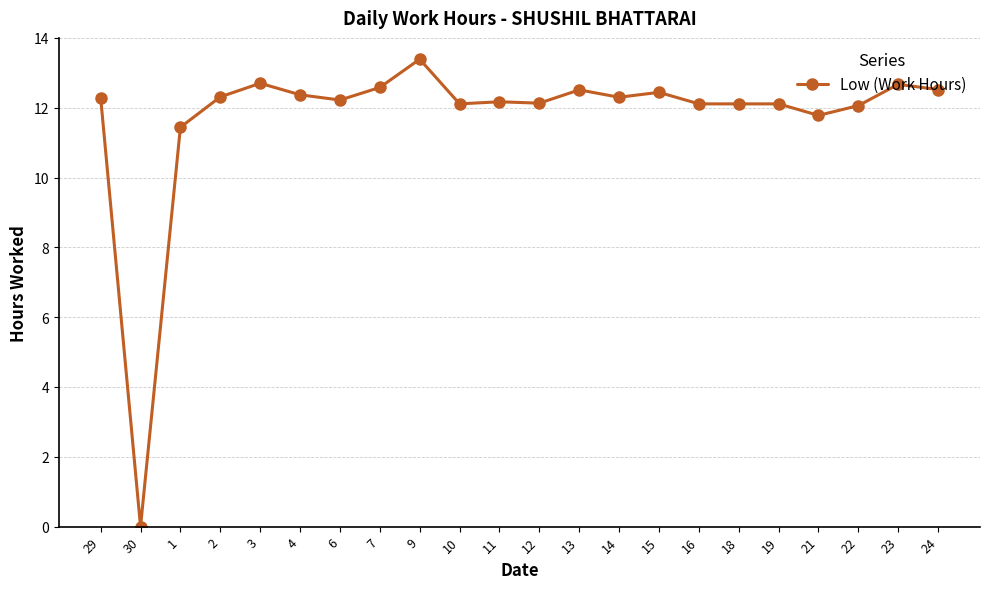

At which category does the chart reach its peak across all series?

9